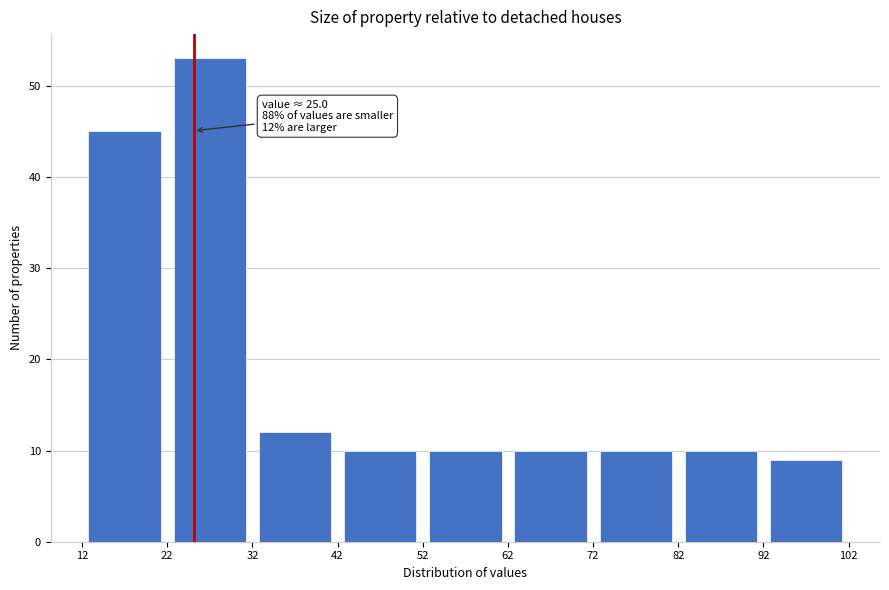

Over which range of the x-axis is the bar tallest?

22 to 32